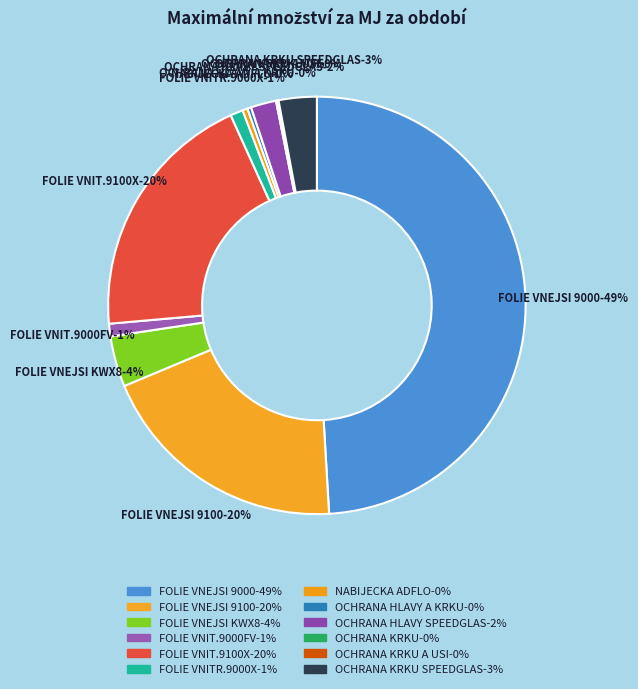

What is the smallest slice in the pie chart?

OCHRANA KRKU